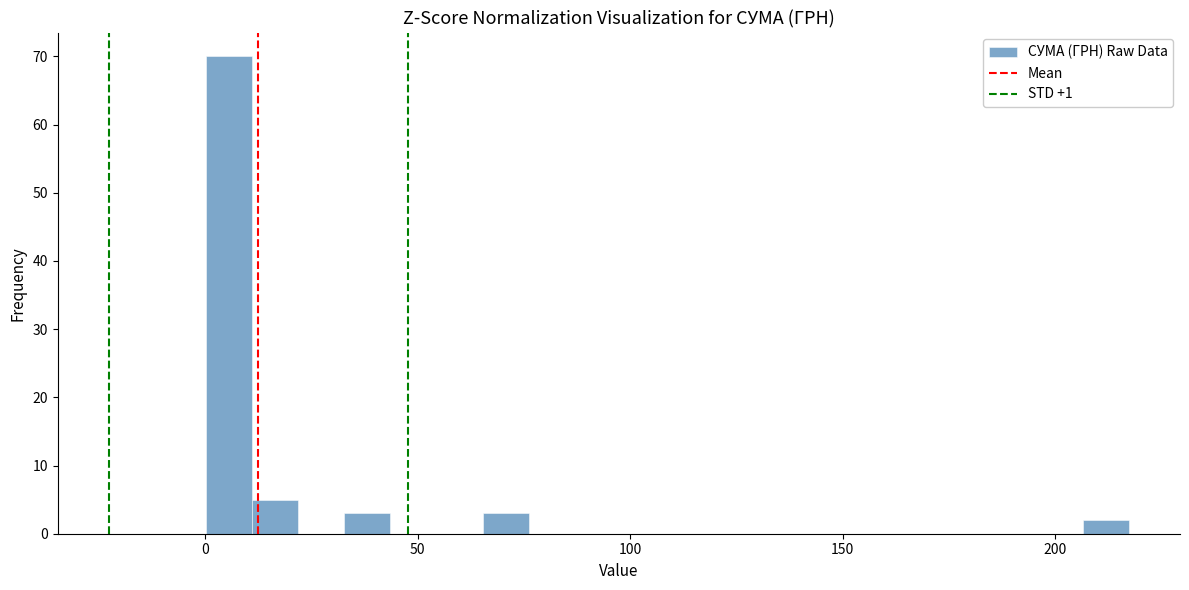

Read against the x-axis, roughly where is the centre of the tallest bar?

5